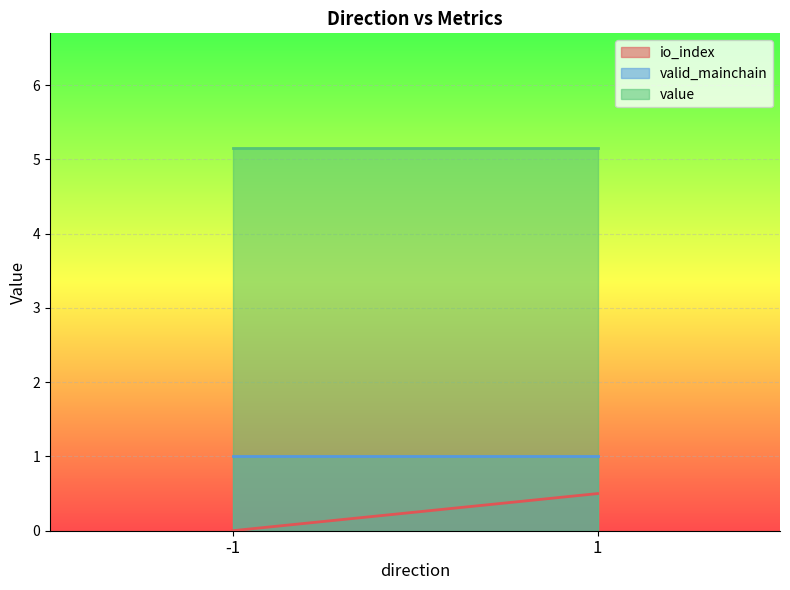

Which label corresponds to the smallest value in the chart?

-1